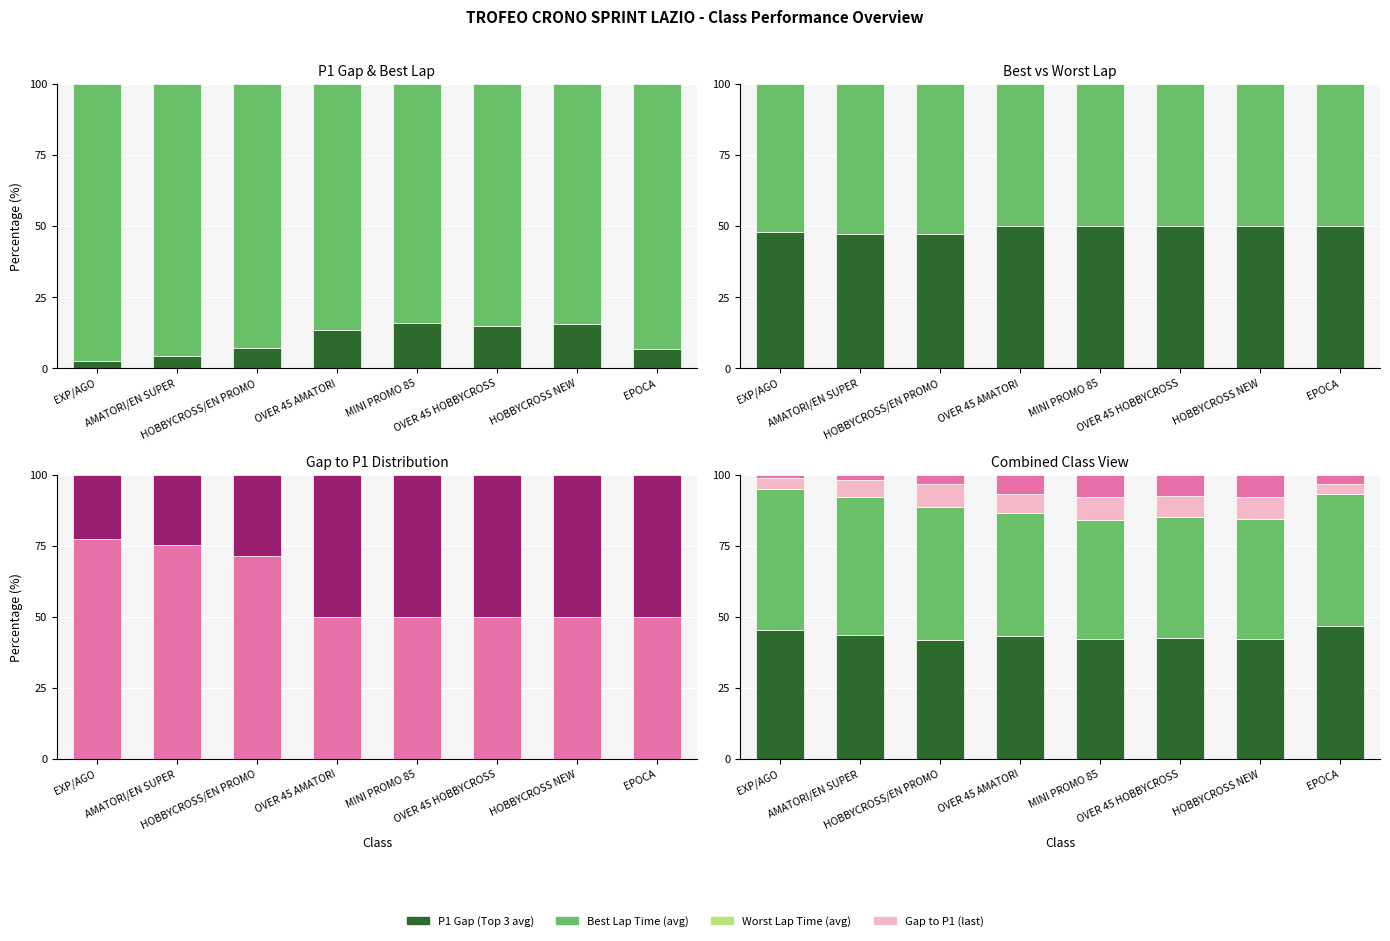

What position from the left is OVER 45 AMATORI?

4